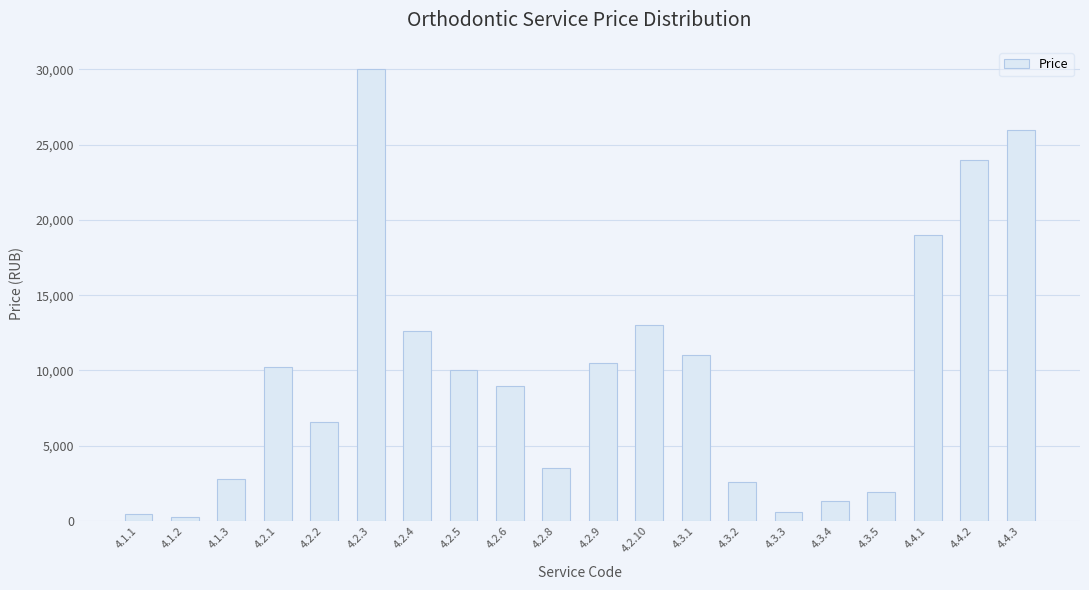

What is the greatest value displayed?

30000